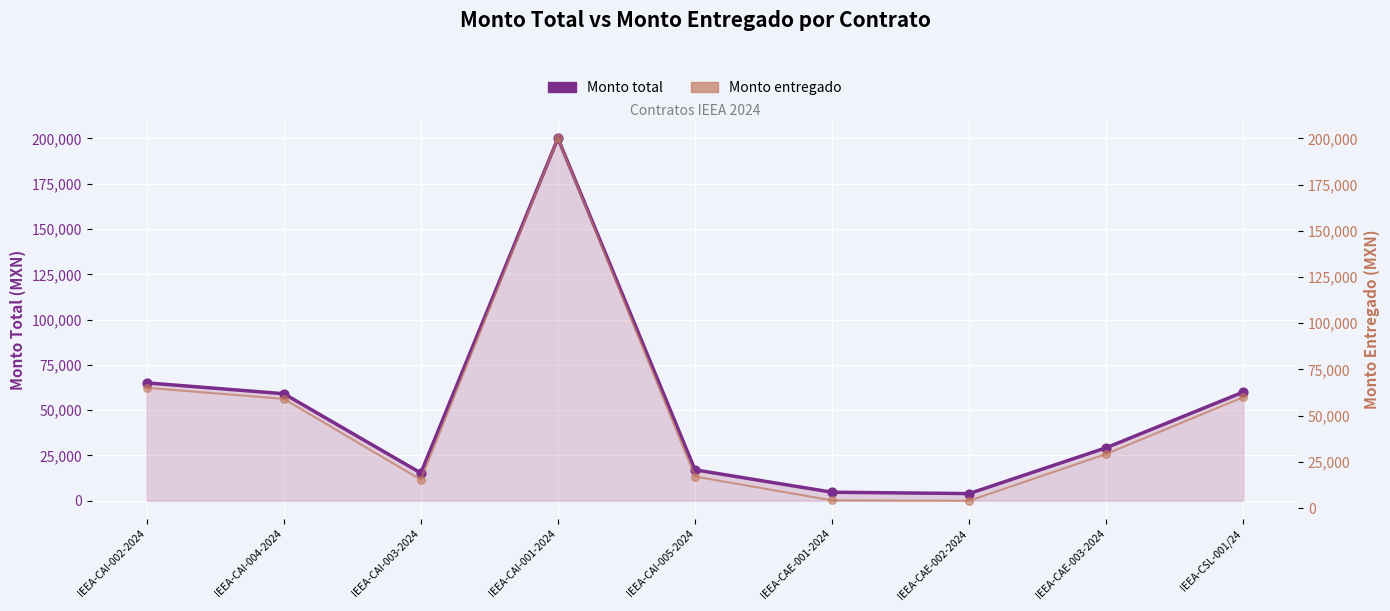

What is the total value across all series at IEEA-CAI-002-2024?

130152